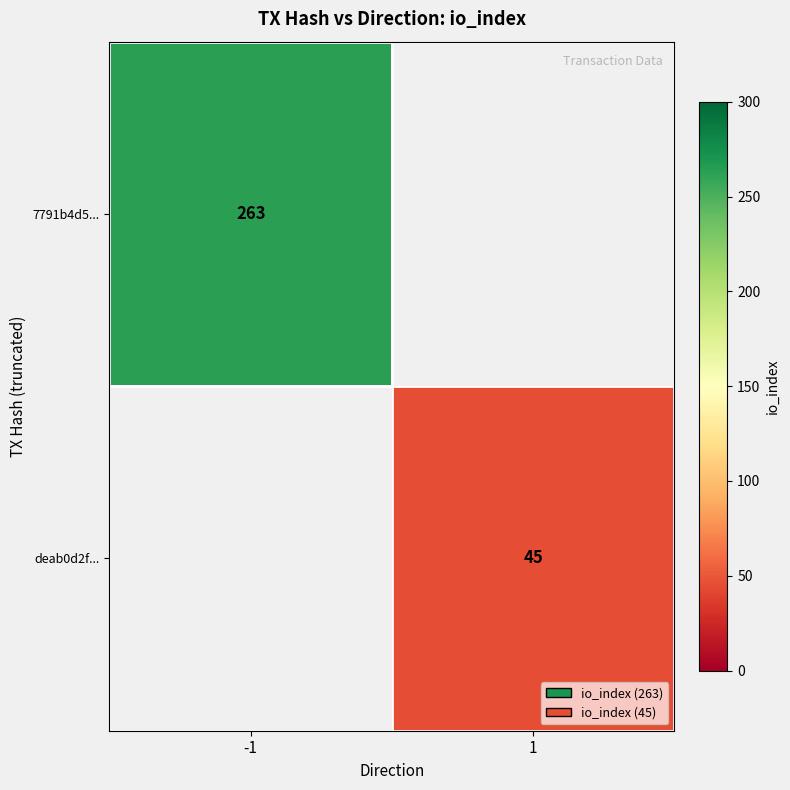

The deab0d2f... series shows 67.4 at 1. True or false?

False